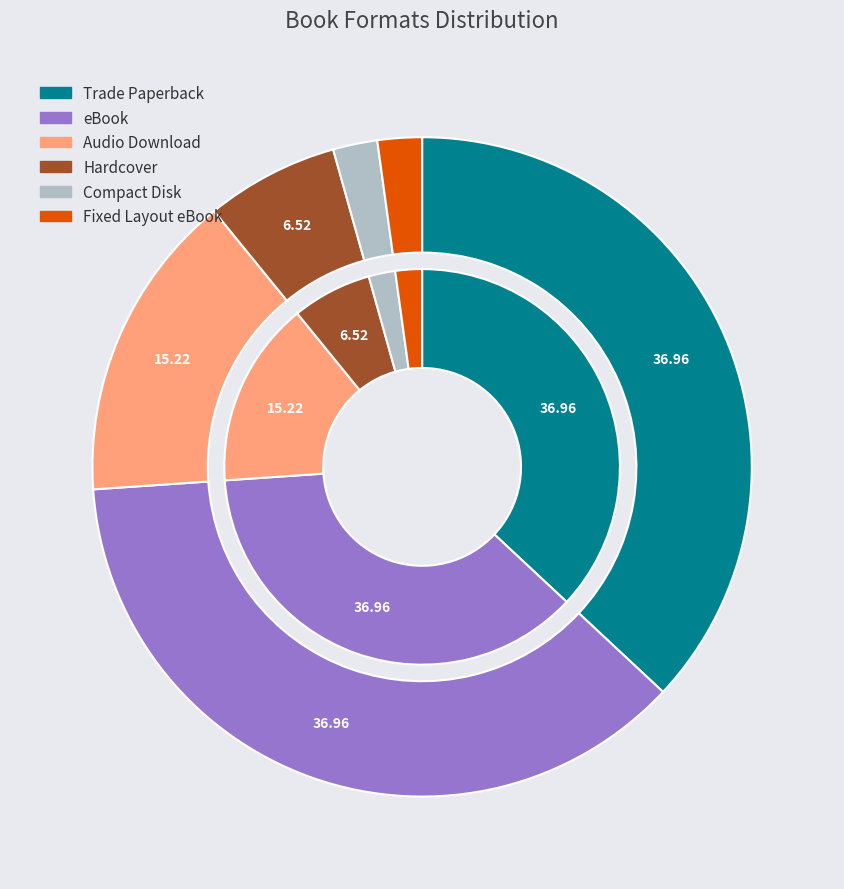

Rank the categories by value from highest to lowest.

Trade Paperback, eBook, Audio Download, Hardcover, Compact Disk, Fixed Layout eBook